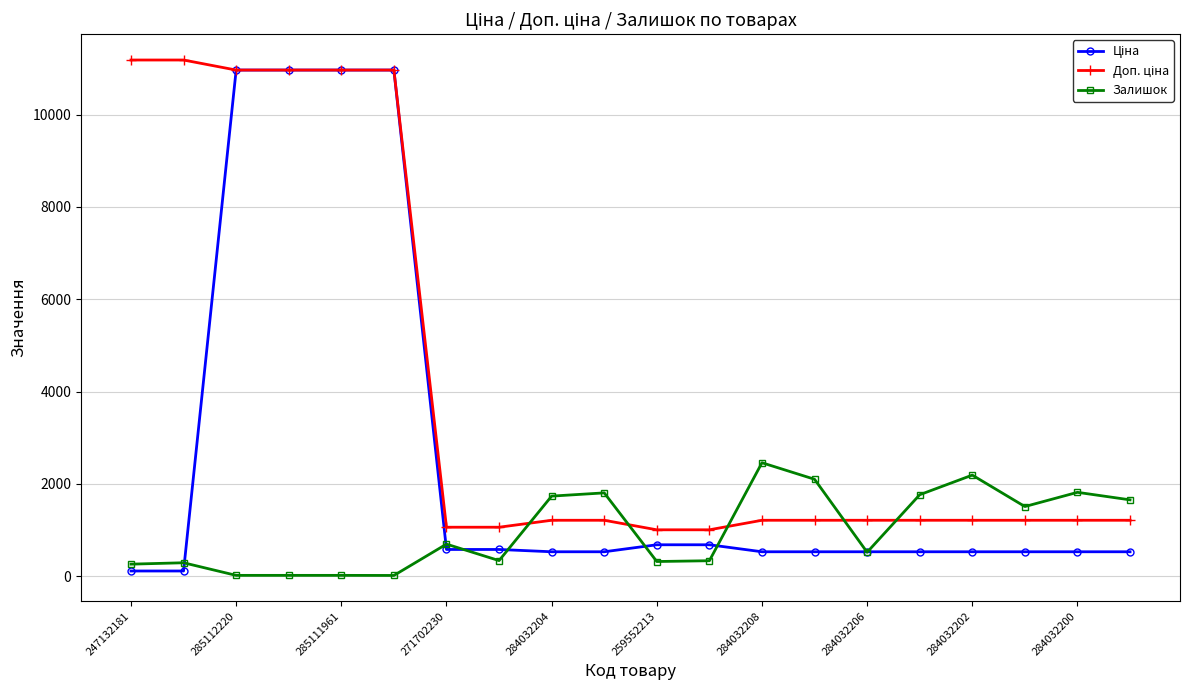

At how many categories does at least one series exceed 10524?

6